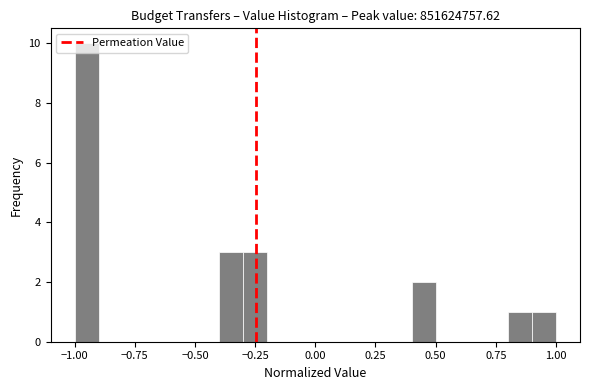

Read against the x-axis, roughly where is the centre of the tallest bar?

-0.95